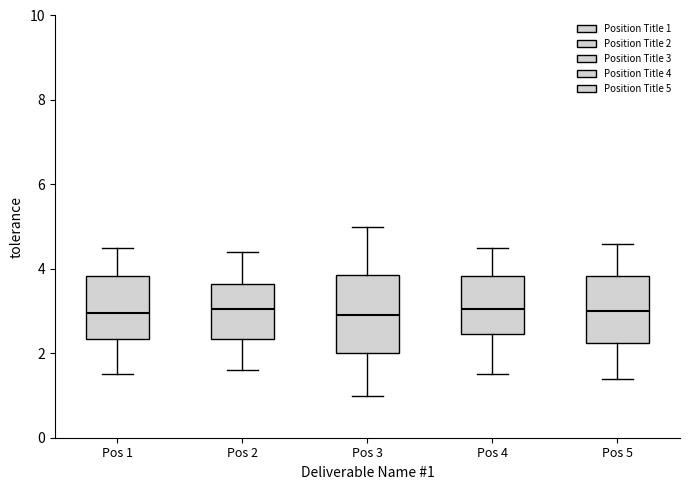

Reading left to right, transcribe this box plot: for each box, give where its median line is, the range the box spans, and where its two whiskers end, as read against the y-axis. The values are not printed on the chart, so give them approximately, as read against the axis.

Pos 1: median 3.0, box 2.4 to 3.8, whiskers 1.6 to 4.6
Pos 2: median 3.0, box 2.4 to 3.6, whiskers 1.6 to 4.4
Pos 3: median 3.0, box 2.0 to 3.8, whiskers 1.0 to 5.0
Pos 4: median 3.0, box 2.4 to 3.8, whiskers 1.6 to 4.6
Pos 5: median 3.0, box 2.2 to 3.8, whiskers 1.4 to 4.6